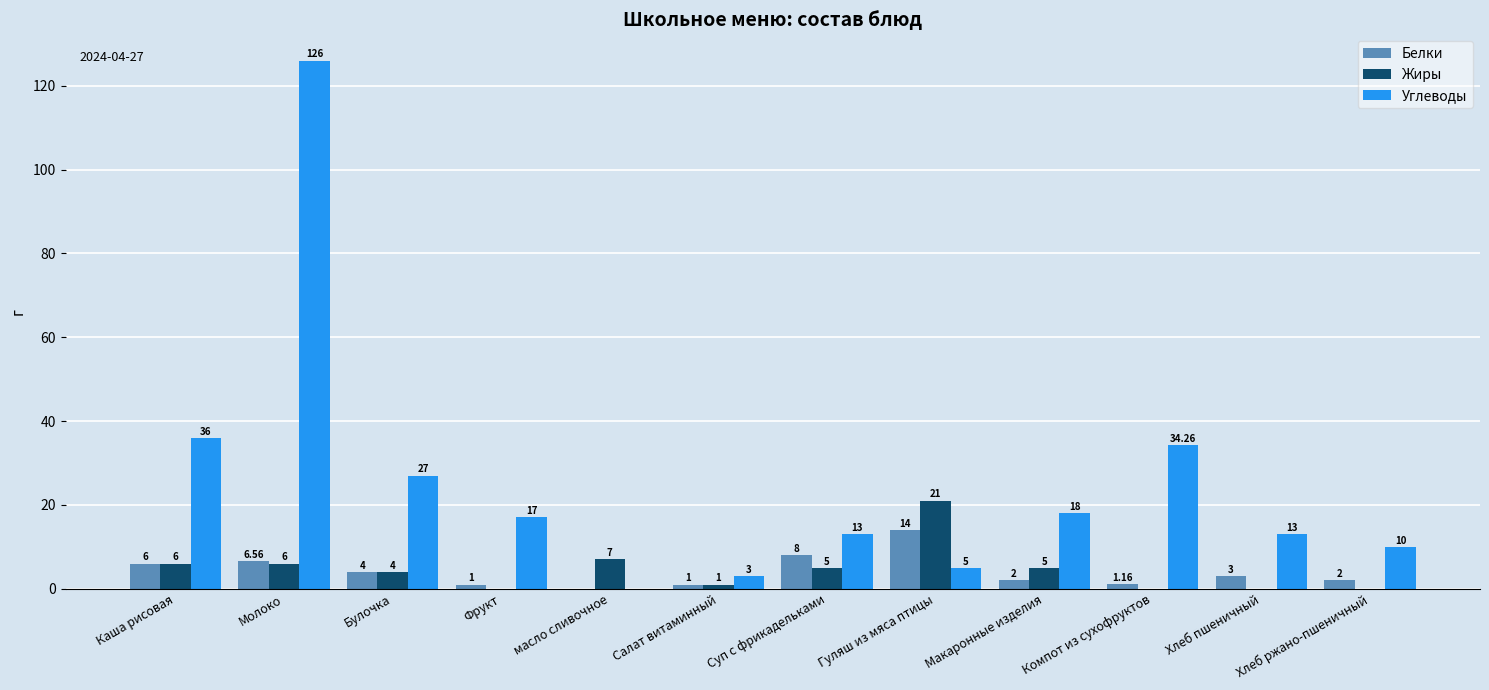

Where does the Углеводы series first go above 17?

Каша рисовая